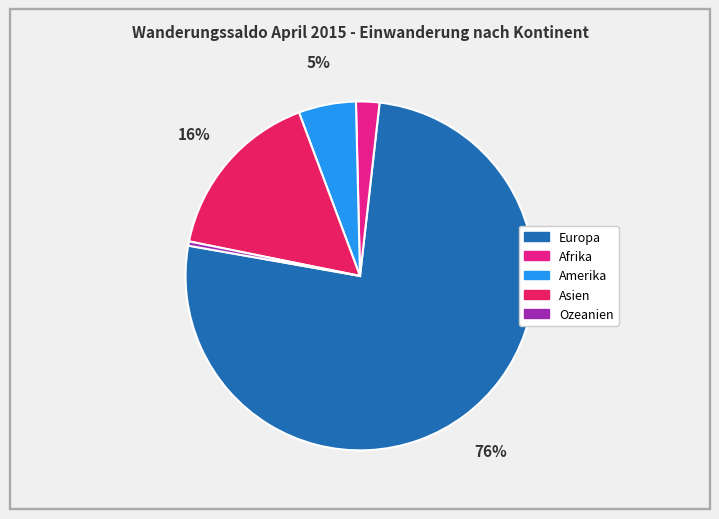

Is it true that Ozeanien is 0% of the pie?

True